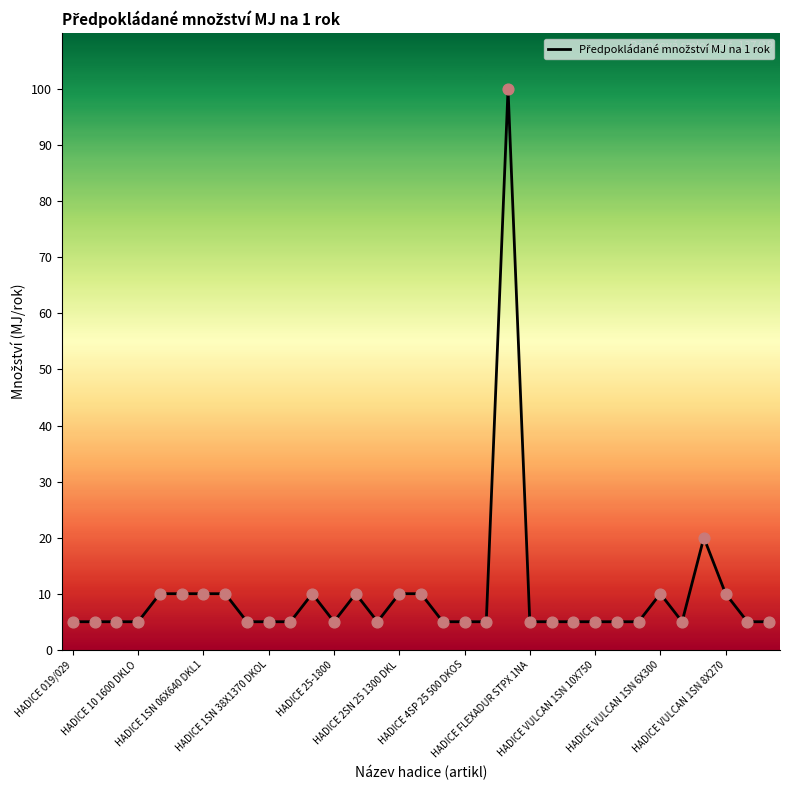

What is the minimum value shown in the chart?

5